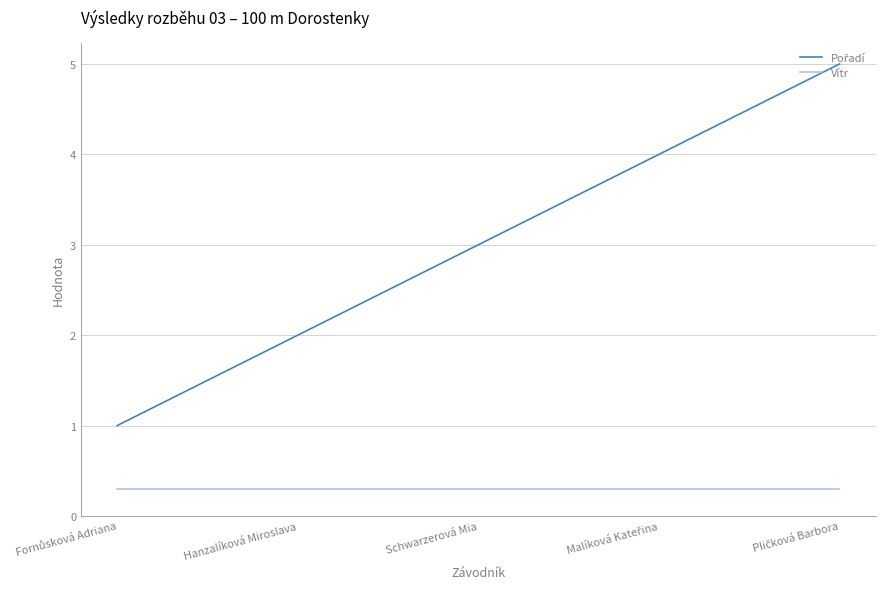

What is the smallest value displayed?

0.3